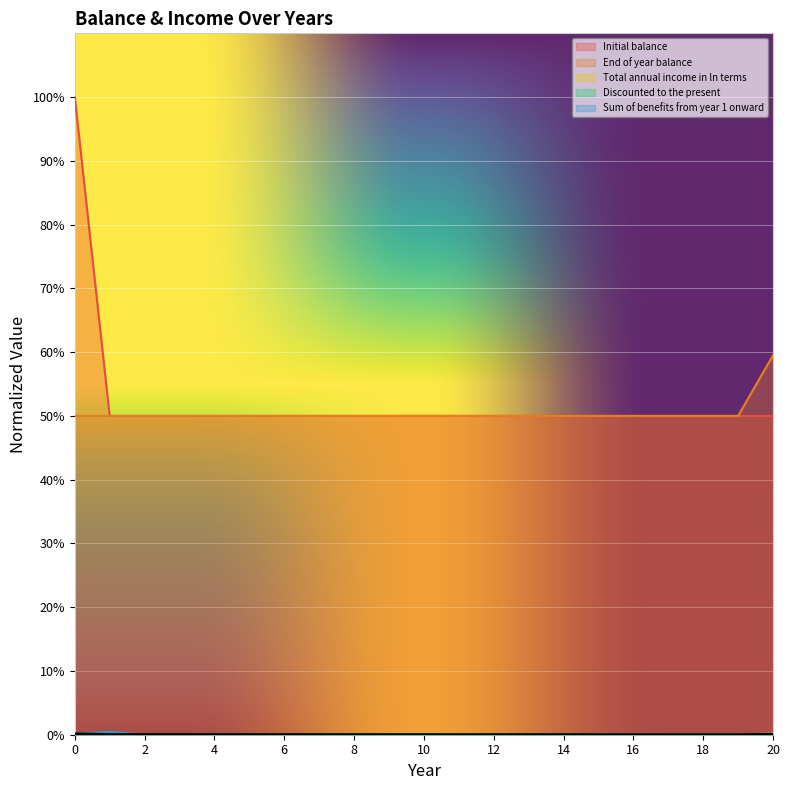

At how many categories does at least one series exceed 0?

21